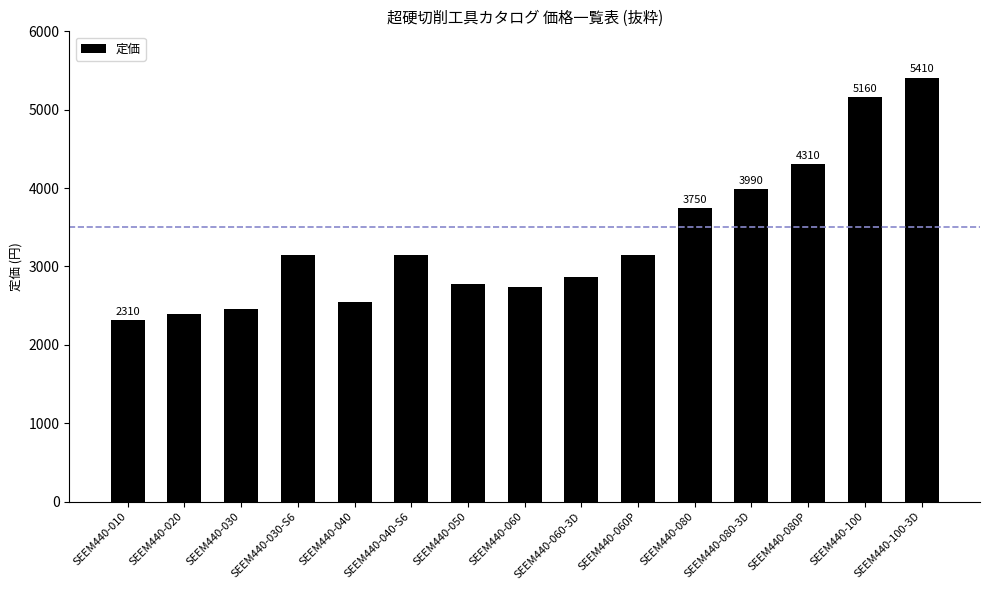

Reading left to right, transcribe all the data shown in this chart.

SEEM440-010=2310	SEEM440-020=2390	SEEM440-030=2460	SEEM440-030-S6=3150	SEEM440-040=2540	SEEM440-040-S6=3150	SEEM440-050=2780	SEEM440-060=2740	SEEM440-060-3D=2870	SEEM440-060P=3150	SEEM440-080=3750	SEEM440-080-3D=3990	SEEM440-080P=4310	SEEM440-100=5160	SEEM440-100-3D=5410